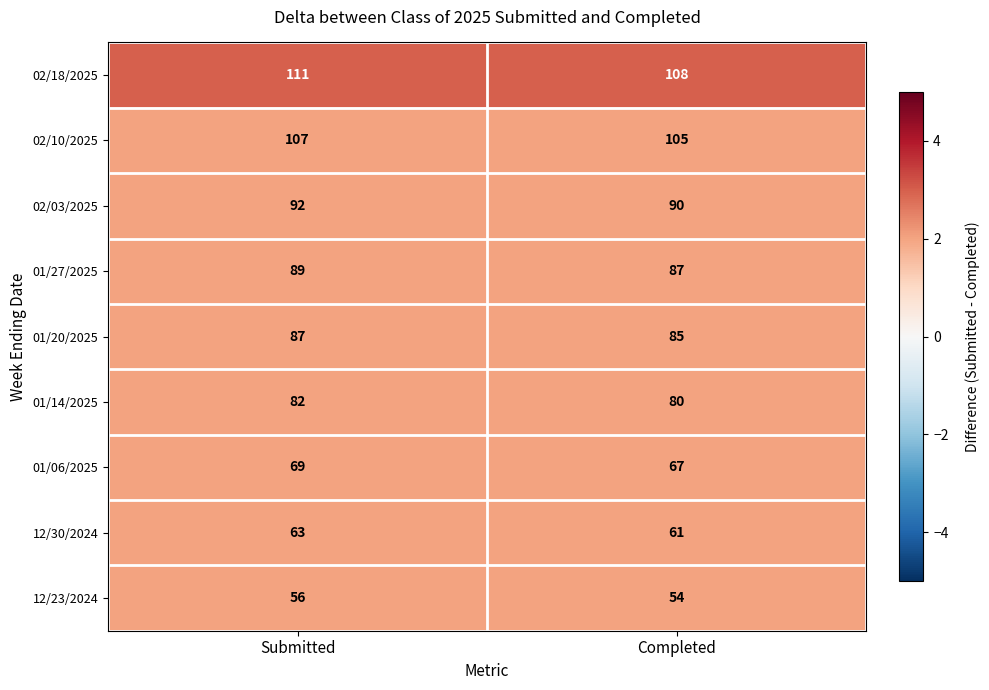

Reading right to left, list all the values displayed in this chart.

02/18/2025: 108	111
02/10/2025: 105	107
02/03/2025: 90	92
01/27/2025: 87	89
01/20/2025: 85	87
01/14/2025: 80	82
01/06/2025: 67	69
12/30/2024: 61	63
12/23/2024: 54	56